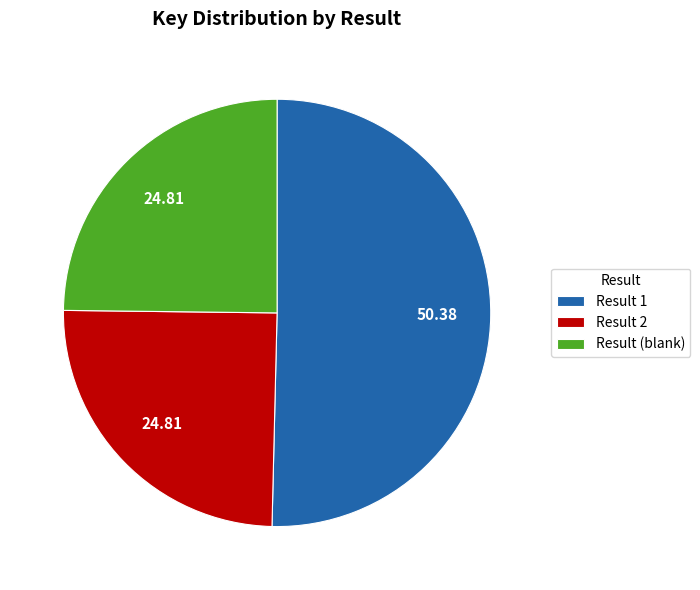

Is there any slice that represents more than half of the pie?

Yes